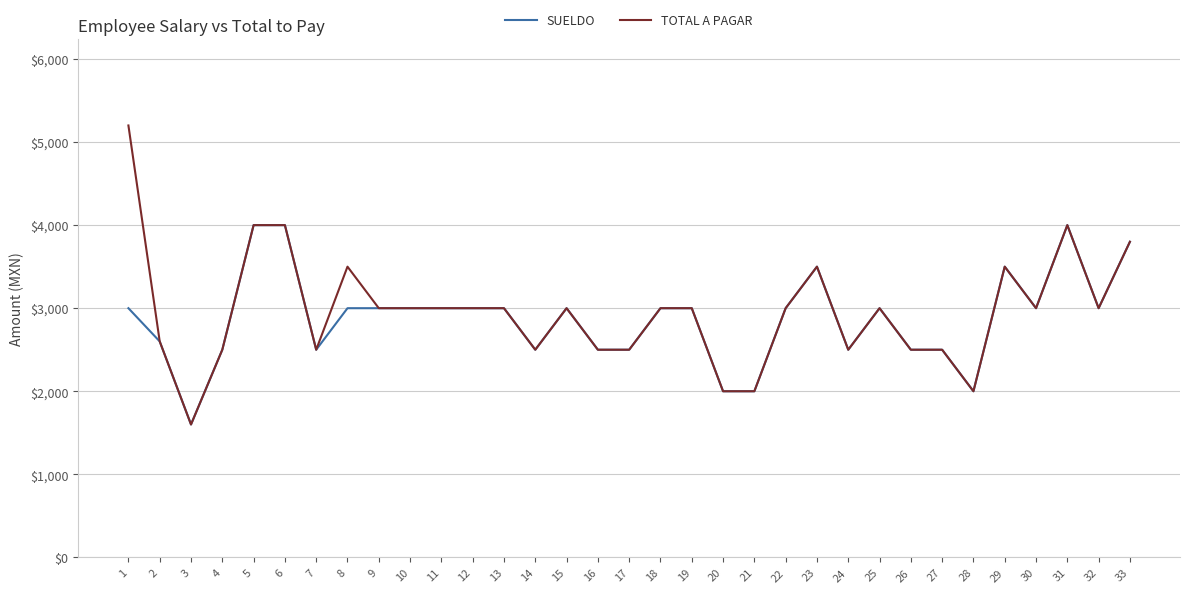

Between 4 and 8, which series saw the biggest shift?

TOTAL A PAGAR